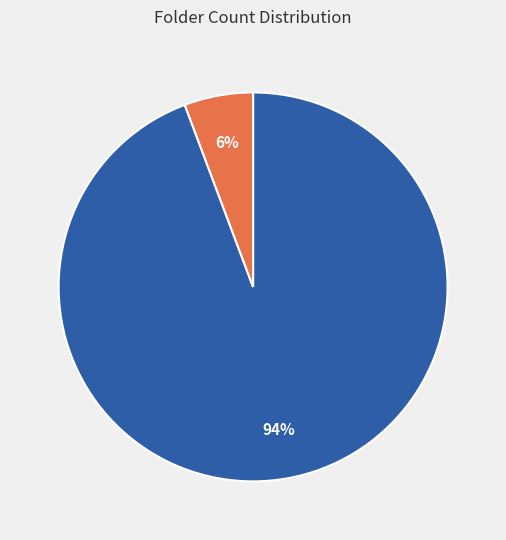

To the nearest percent, what is the average slice percentage?

50%